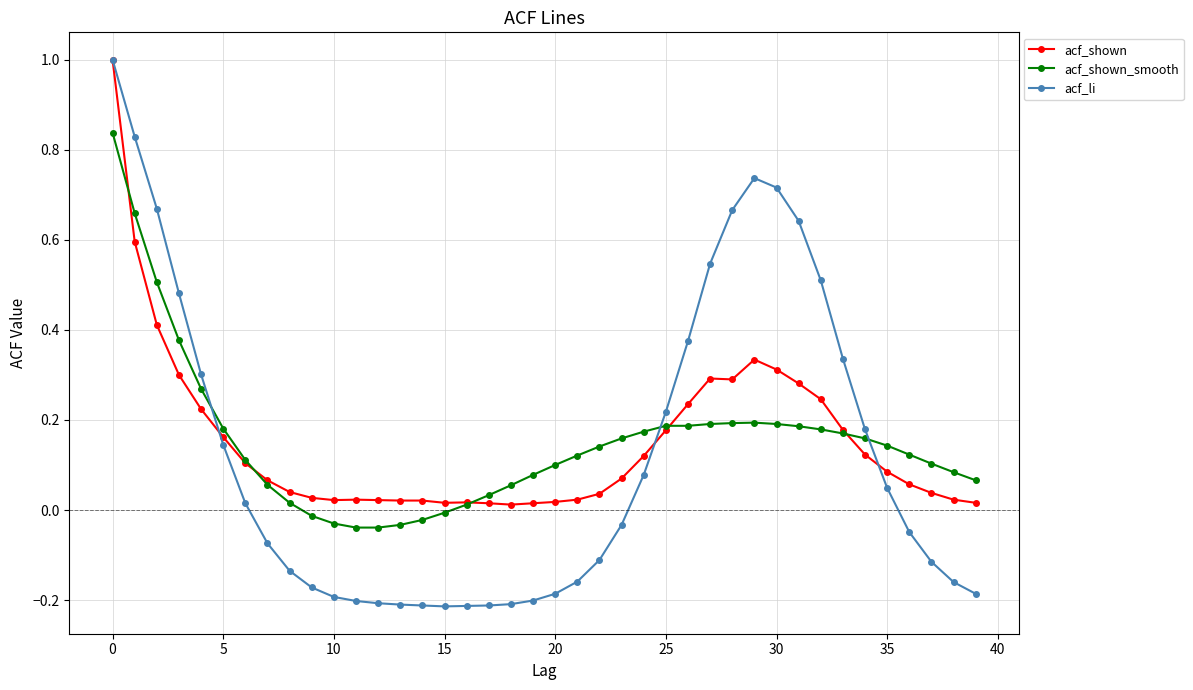

How many categories are shown in the chart?

40